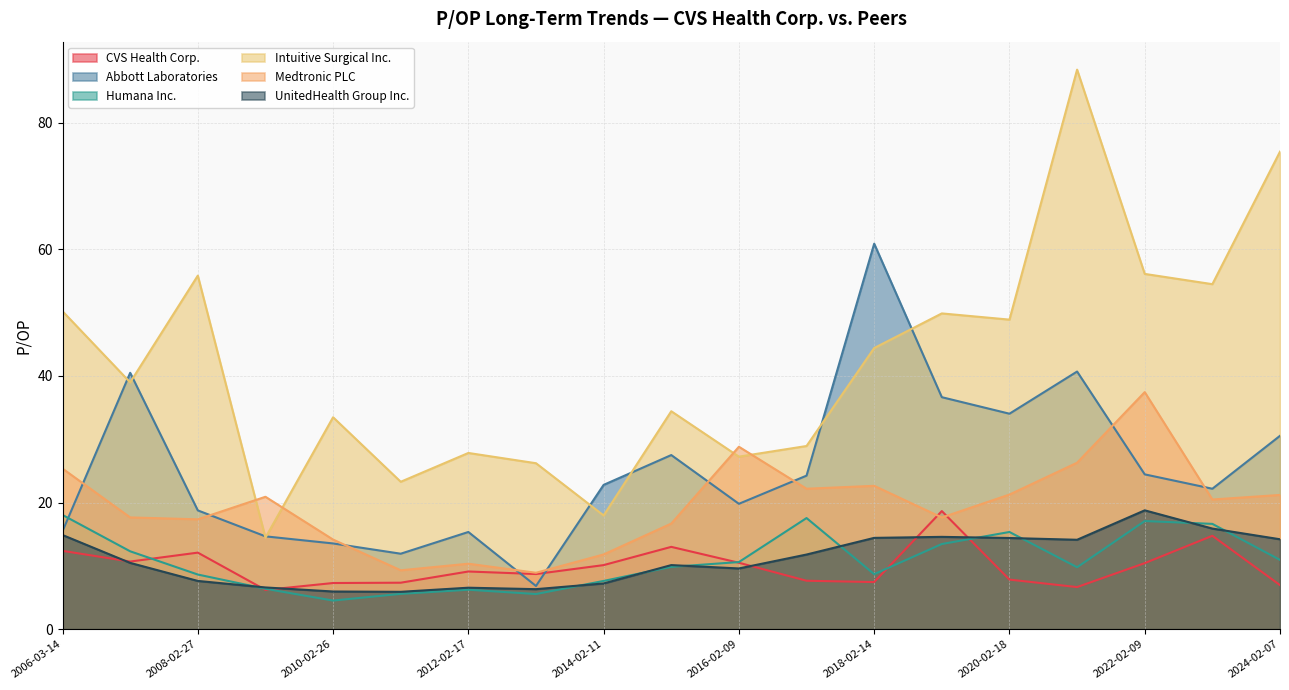

Is it true that Intuitive Surgical Inc. equals 69.0 at 2006-03-14?

False